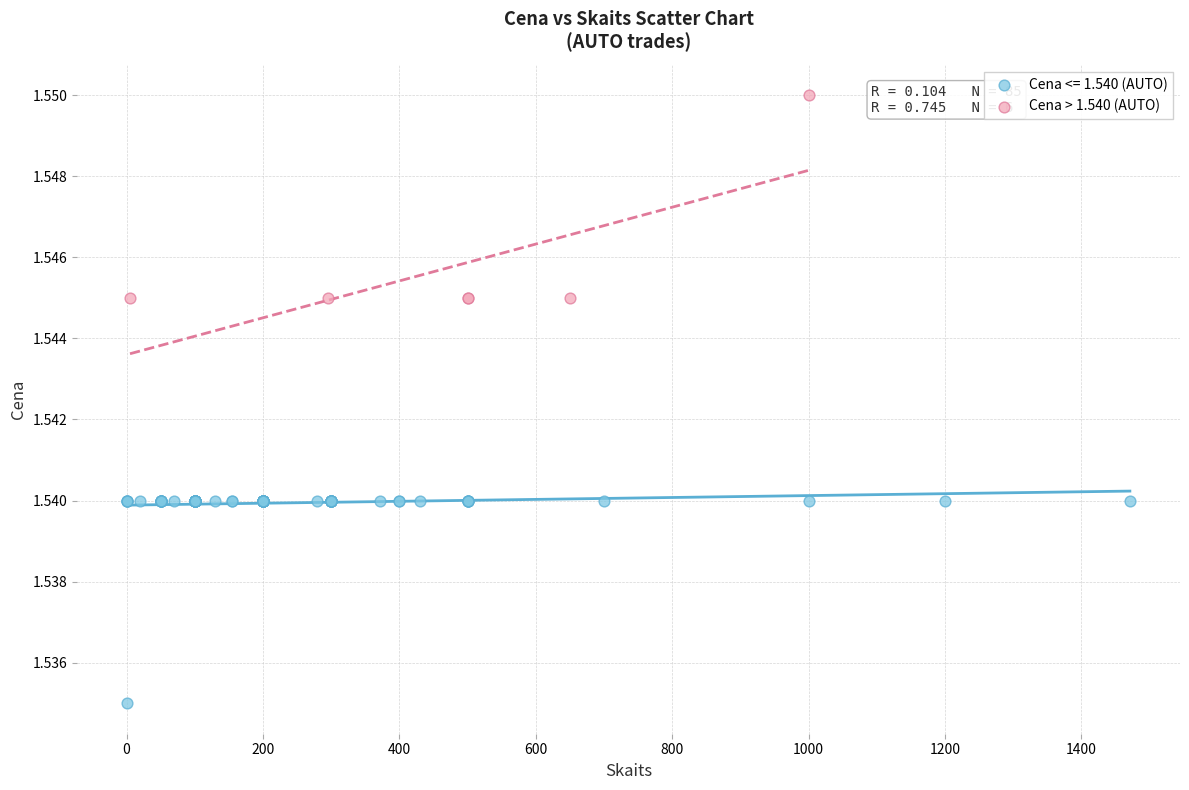

Which series contains the lowest Y value?

Cena <= 1.540 (AUTO)